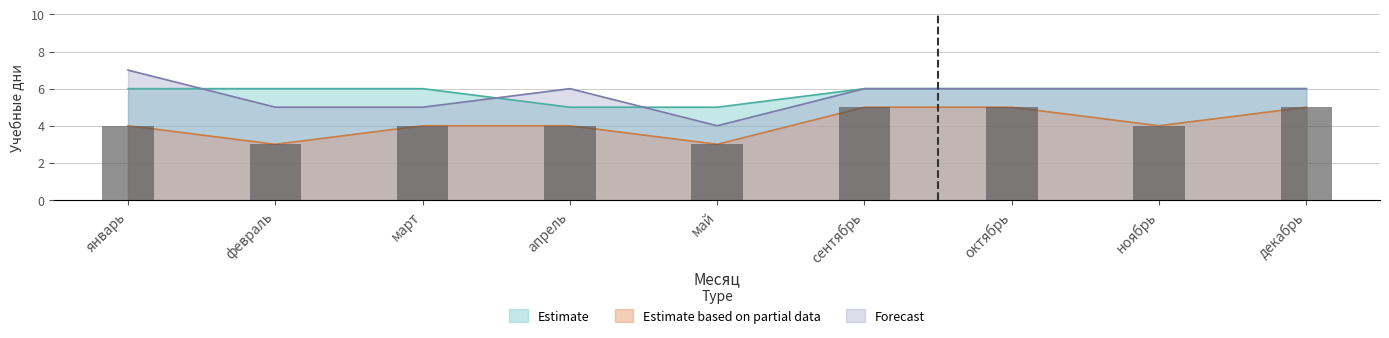

What value does the Estimate based on partial data series have at май?

3